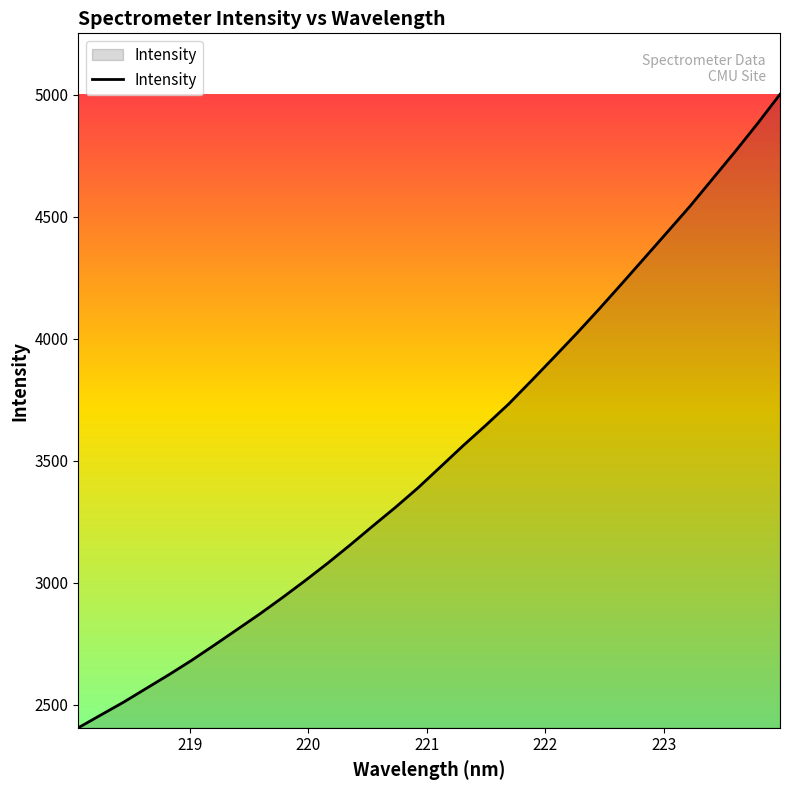

Does the chart have visible grid lines?

No